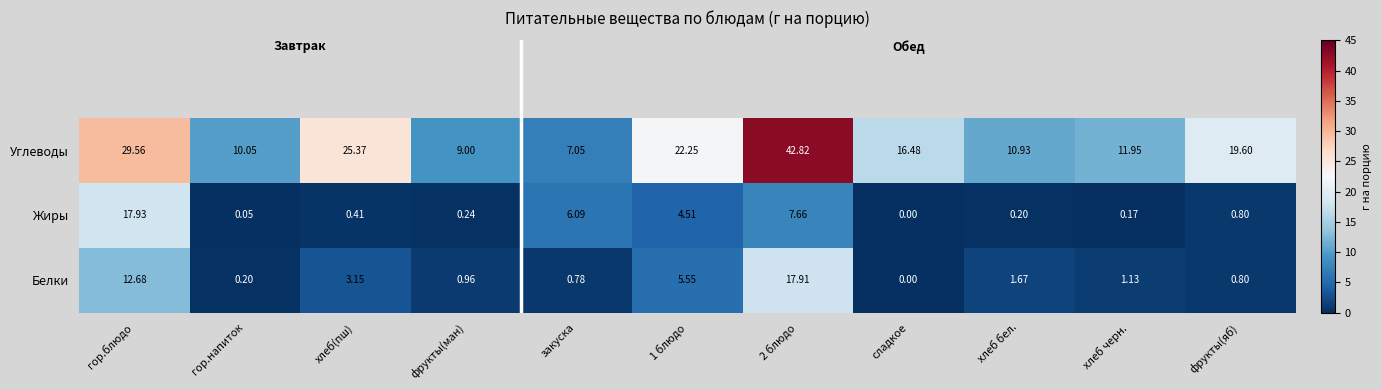

Which series has the largest total across all categories?

Углеводы